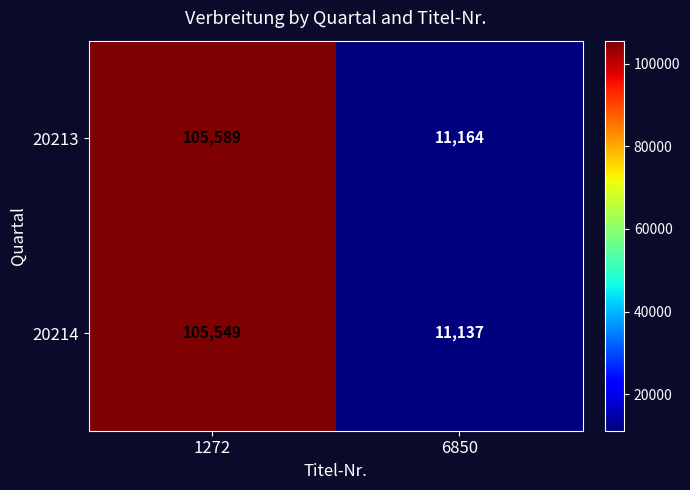

At how many categories does at least one series exceed 76998?

1